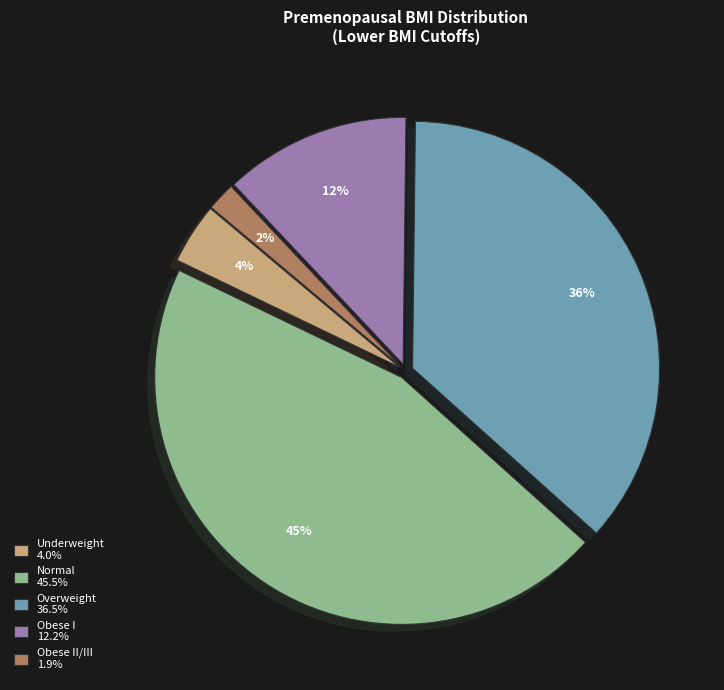

What percentage is the Normal 45.5% slice, to the nearest percent?

45%